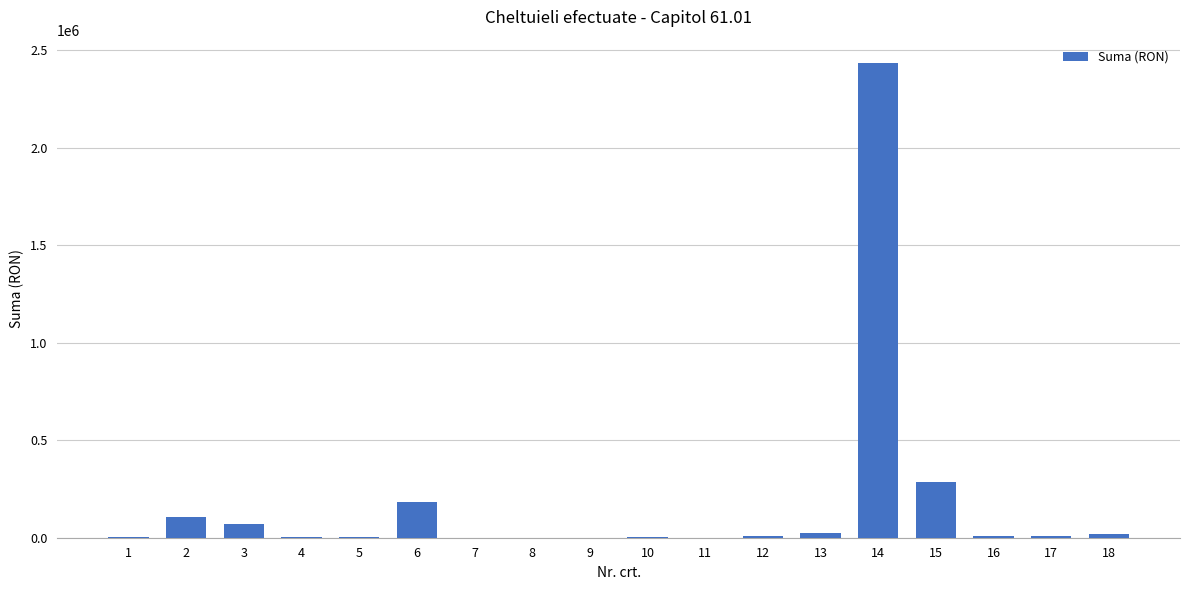

Are the bars horizontal?

No